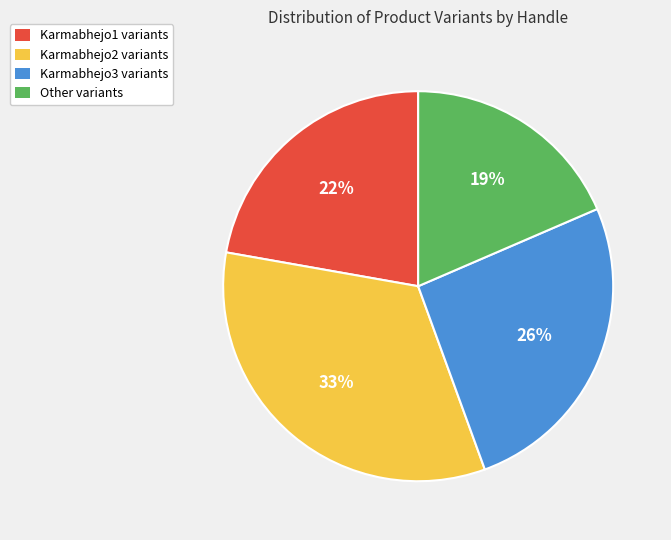

To the nearest percent, what percentage of the pie is Karmabhejo1?

22%